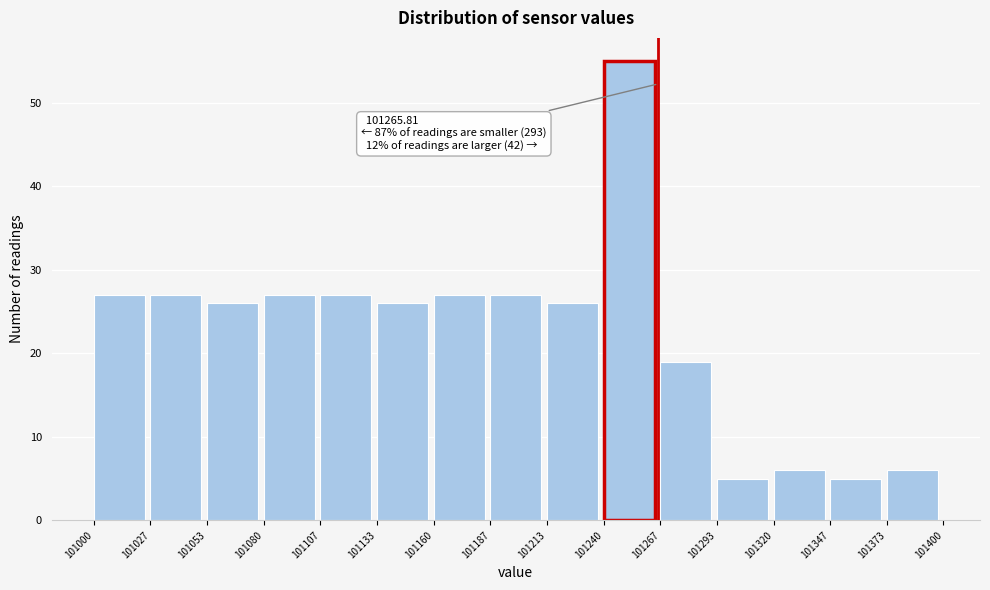

Which range on the x-axis has the tallest bar?

101240 to 101267